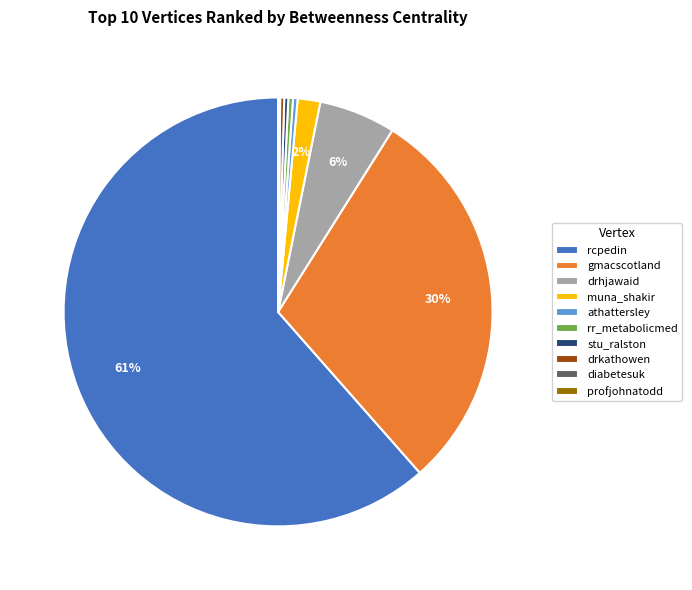

True or false: rcpedin accounts for 61% of the total.

True